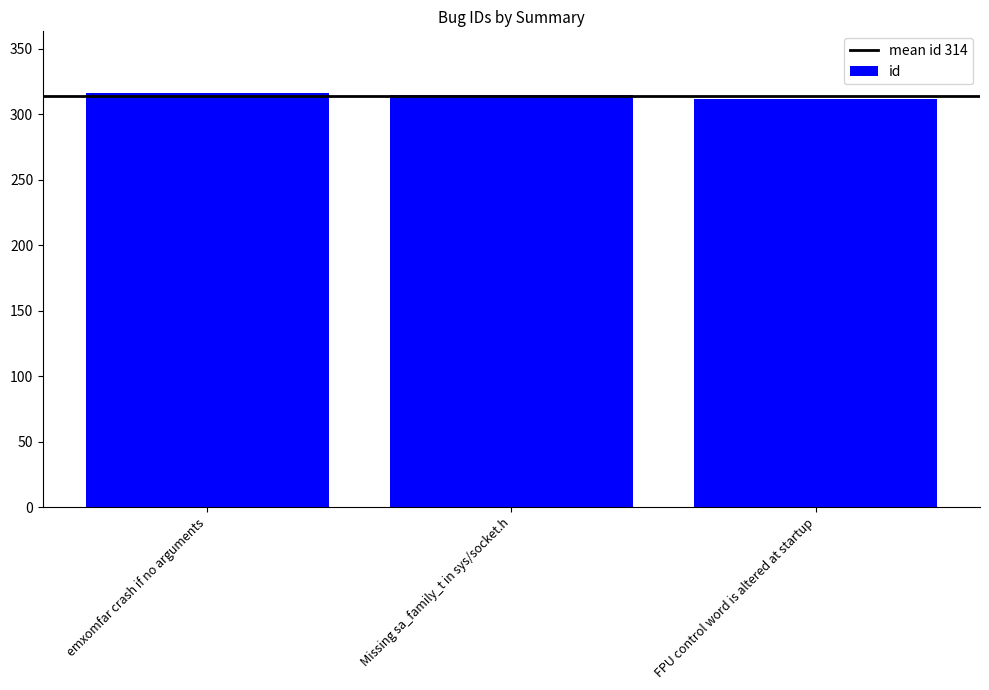

Approximately how many times larger is the value at Missing sa_family_t in sys/socket.h compared to FPU control word is altered at startup?

1.0